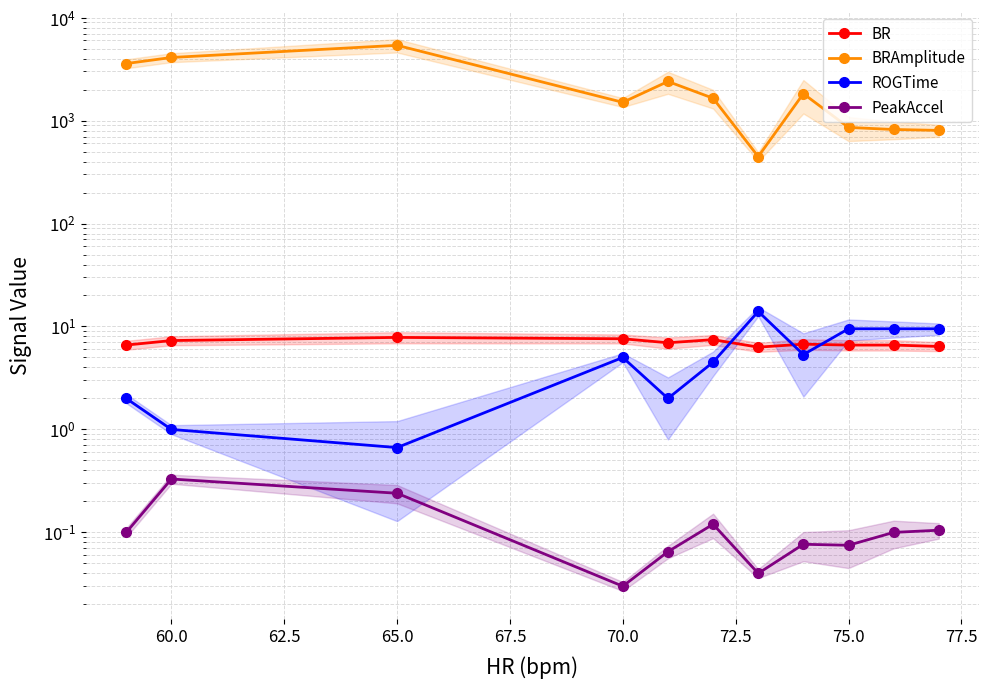

Rank the series at 62.5 from highest to lowest value.

BRAmplitude, BR, ROGTime, PeakAccel